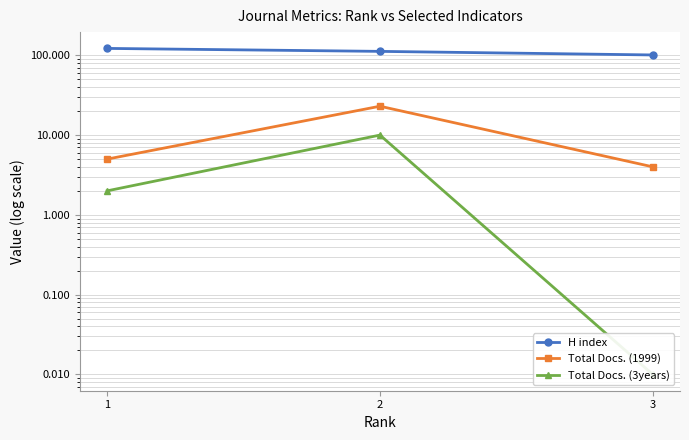

Which has a higher value, 1 or 3?

1